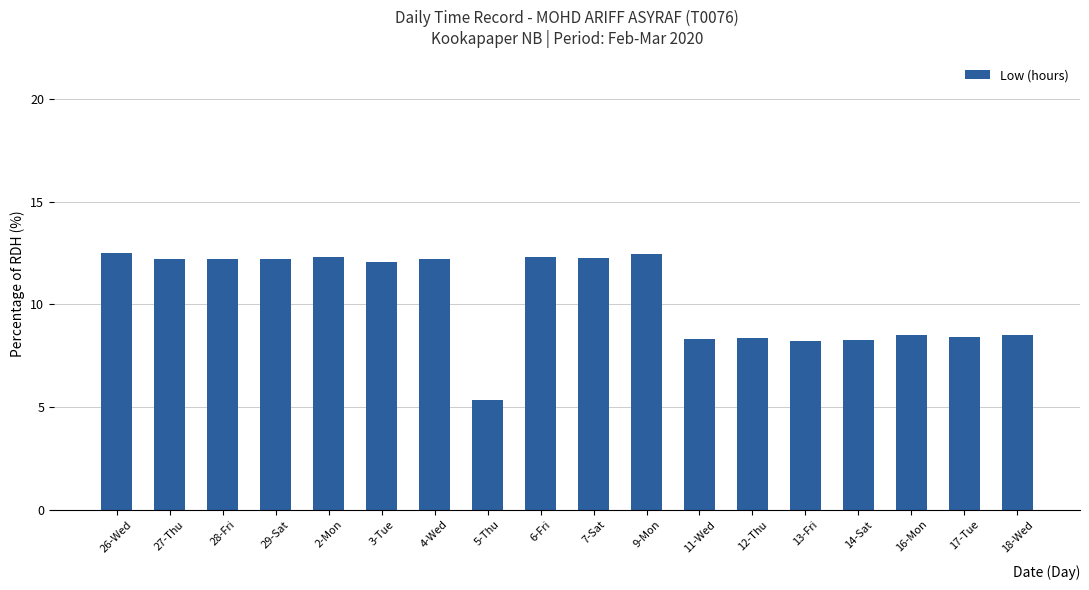

Which category has the lowest value across all series?

5-Thu